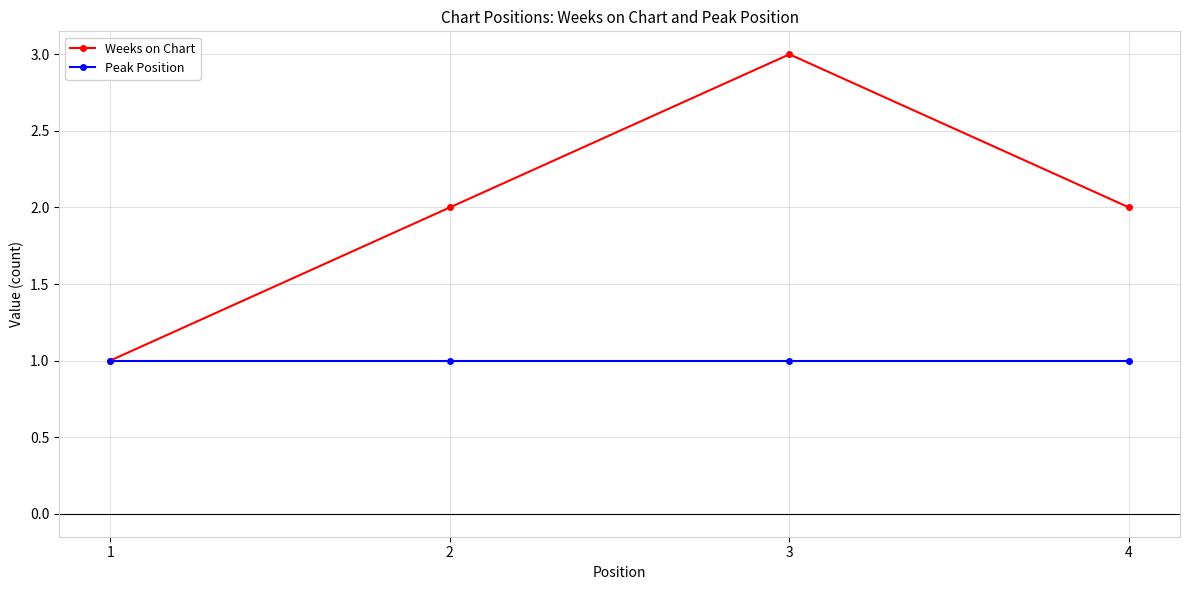

Is it true that Weeks on Chart equals 4 at 3?

False